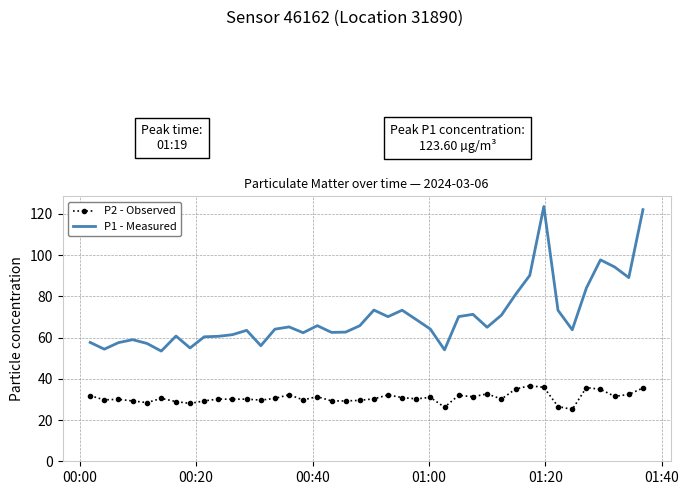

True or false: P2 - Observed and P1 - Measured cross at least once.

False